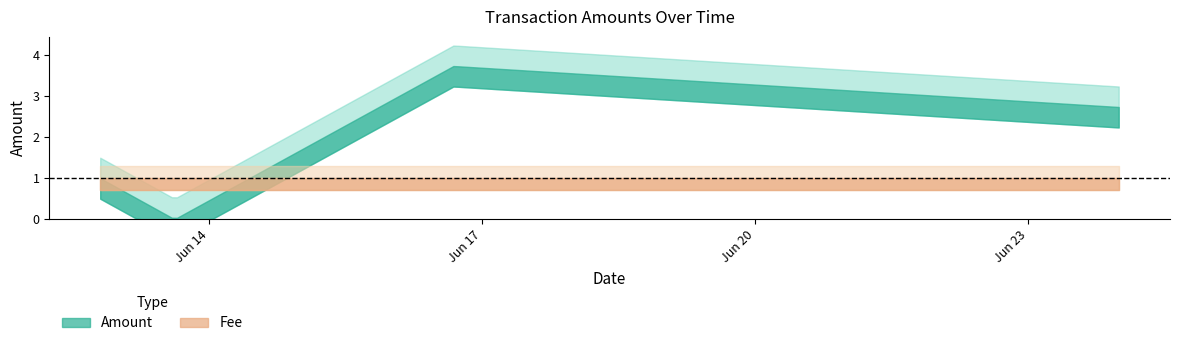

How many times do Fee and Amount cross each other?

1